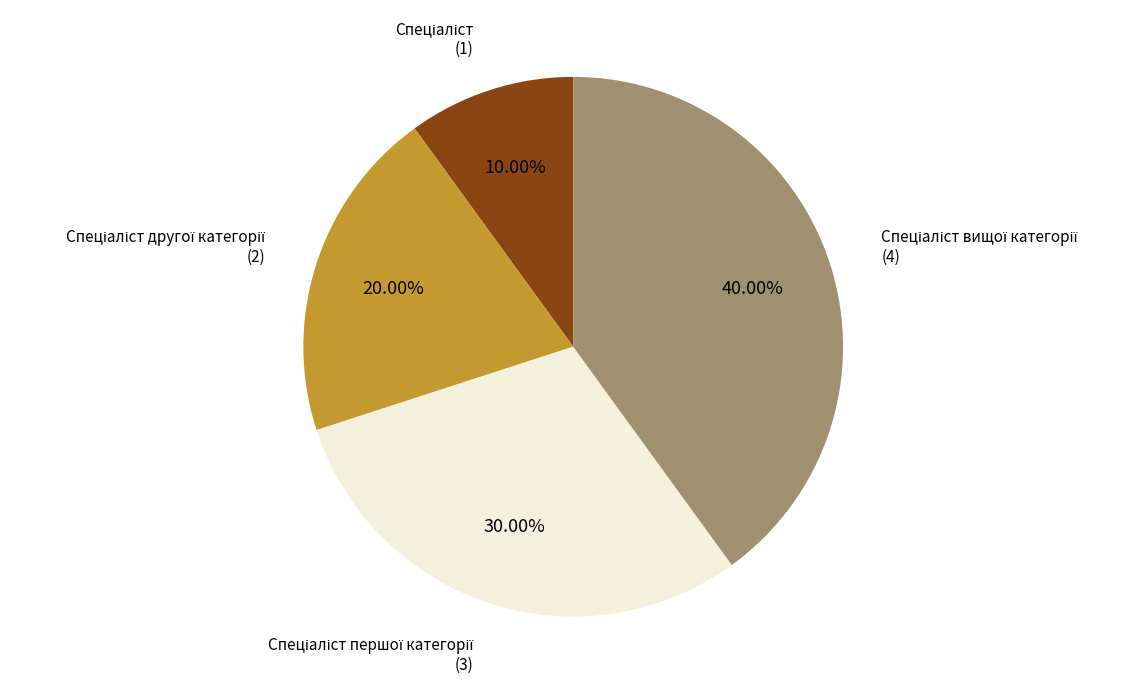

Does any single category account for the majority?

No